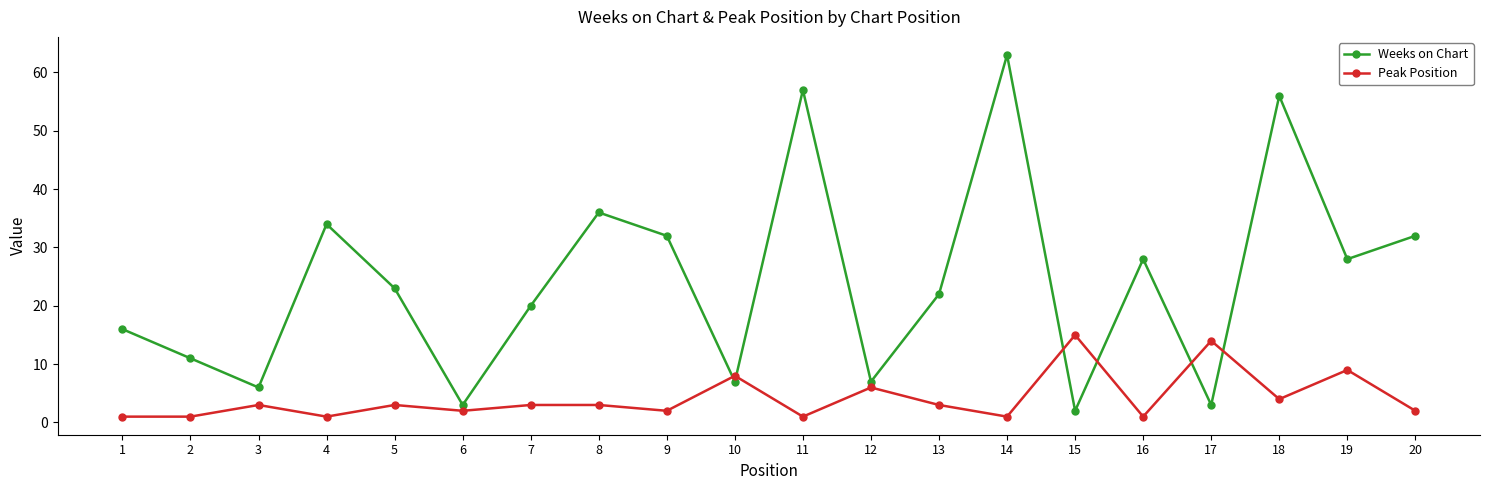

Reading left to right, what are all the values shown in this chart?

Weeks on Chart: 16	11	6	34	23	3	20	36	32	7	57	7	22	63	2	28	3	56	28	32
Peak Position: 1	1	3	1	3	2	3	3	2	8	1	6	3	1	15	1	14	4	9	2